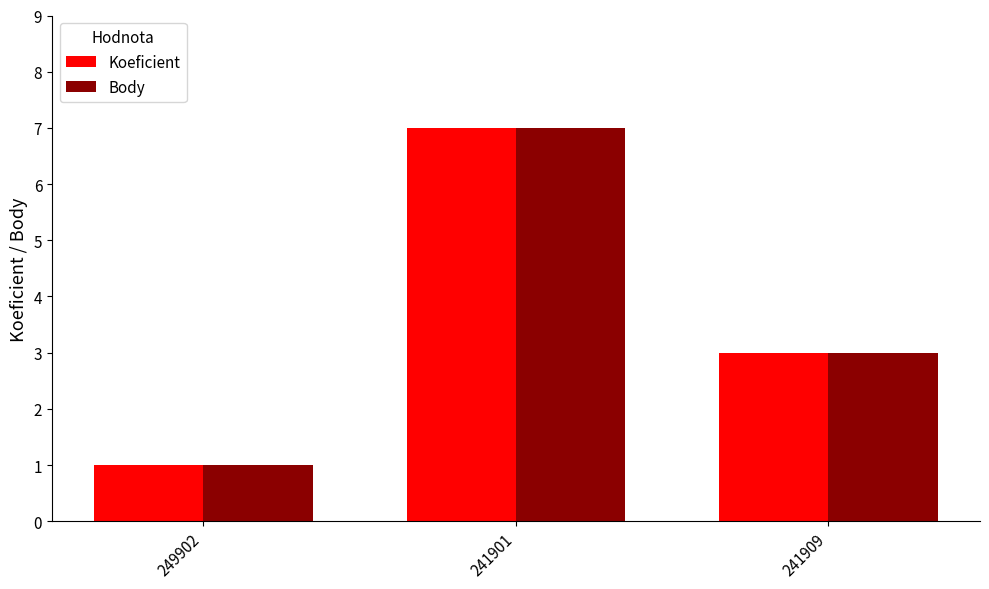

What is the average value of the Body series?

4